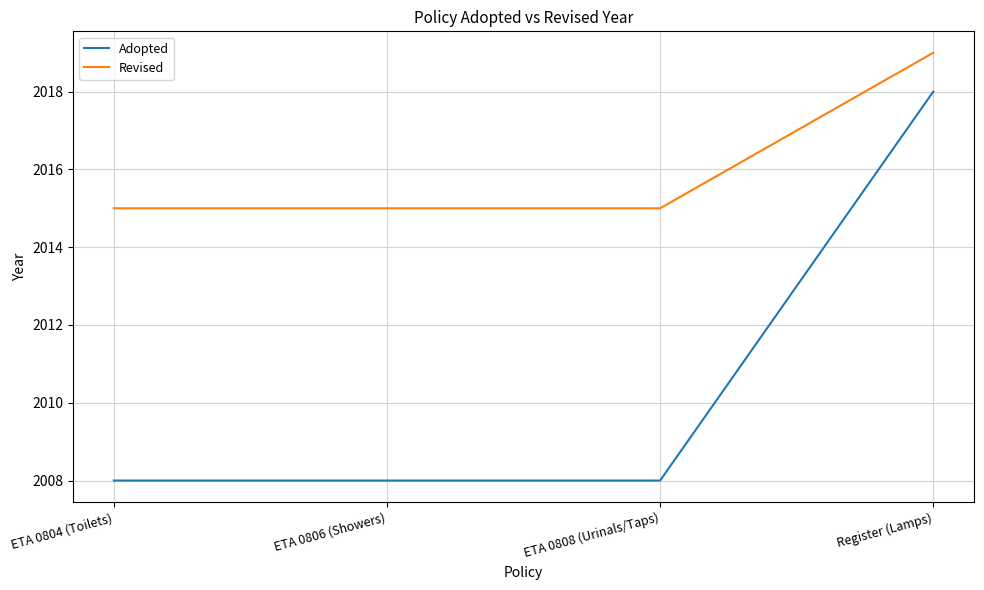

Reading left to right, extract all data points from this chart.

Adopted: ETA 0804 (Toilets)=2008	ETA 0806 (Showers)=2008	ETA 0808 (Urinals/Taps)=2008	Register (Lamps)=2018
Revised: ETA 0804 (Toilets)=2015	ETA 0806 (Showers)=2015	ETA 0808 (Urinals/Taps)=2015	Register (Lamps)=2019